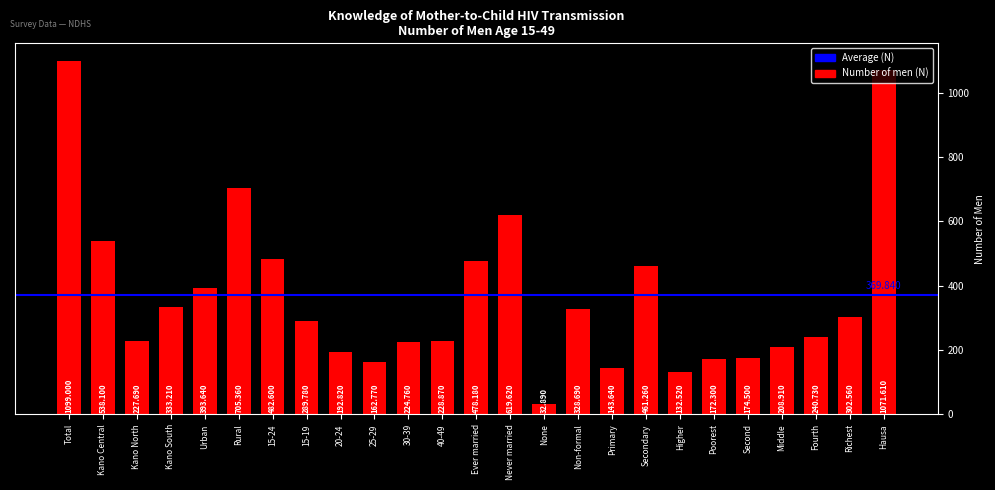

Count the number of data series in this chart.

1